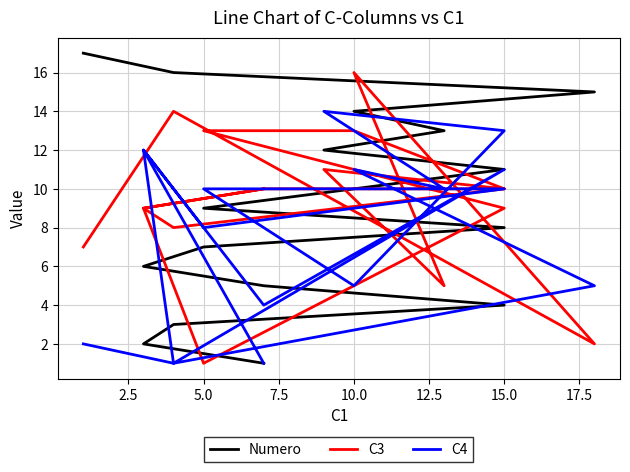

Which series ends up on top after the final intersection of Numero and C4?

Numero